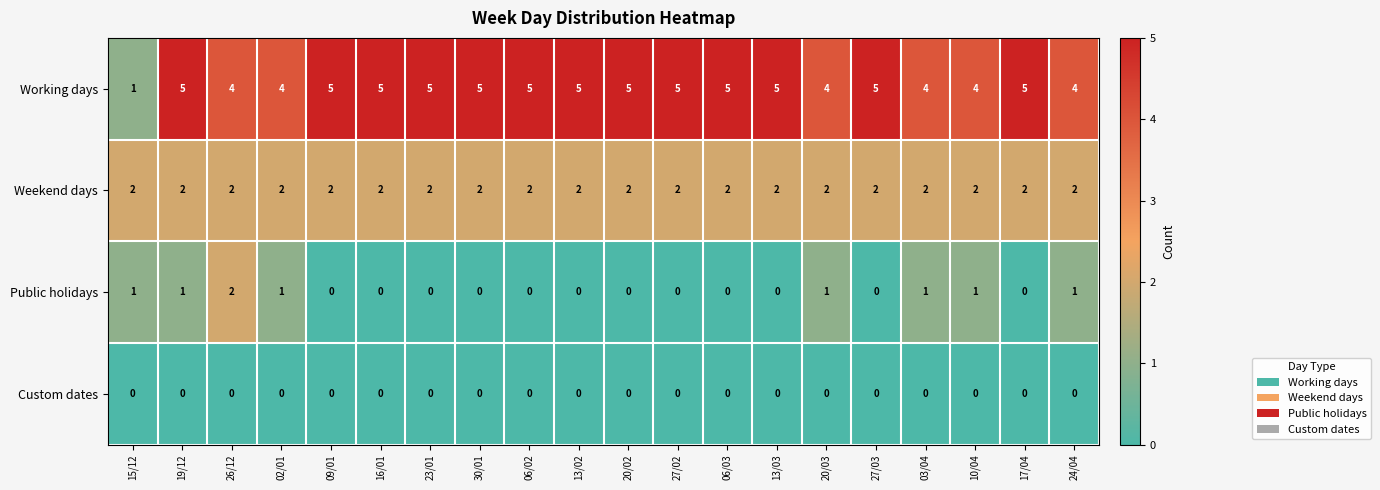

Count the Working days values in the range 4 to 5.

19